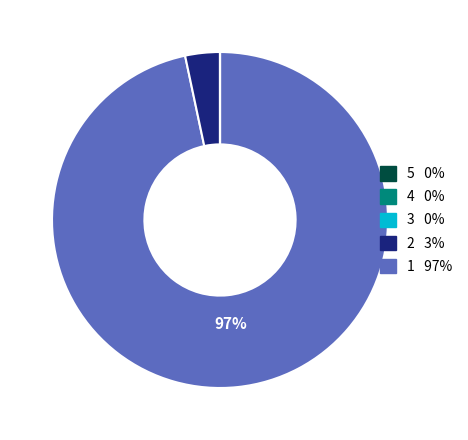

Does any single category account for the majority?

Yes